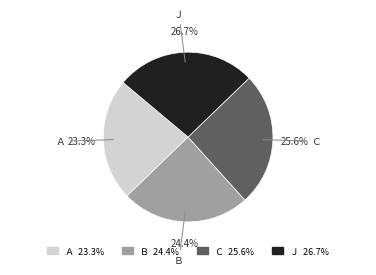

To the nearest percent, what is the average slice percentage?

25%